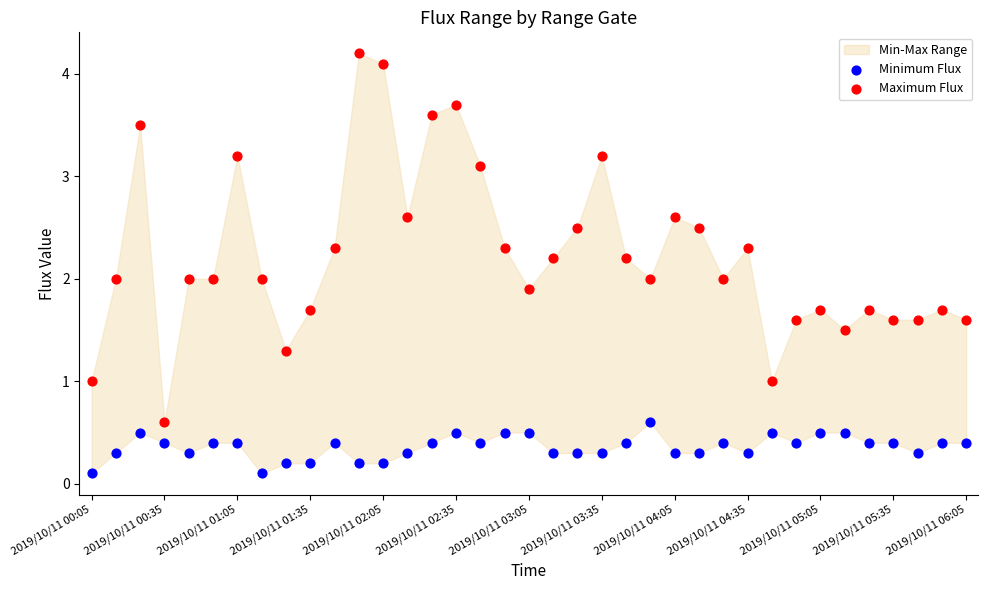

Across all data points, what is the range of Y values (max minus min)?

4.1